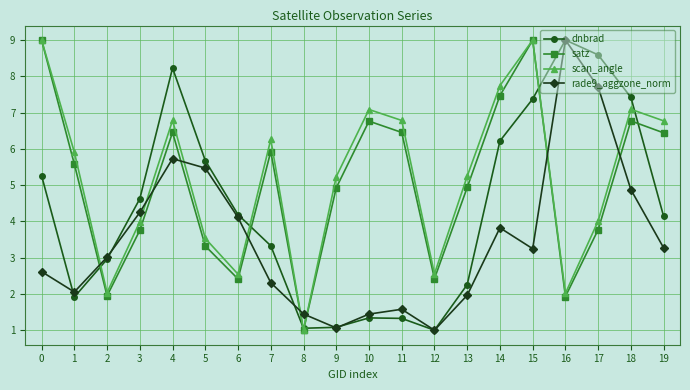

What is the difference between the highest and lowest values at 19?

3.5